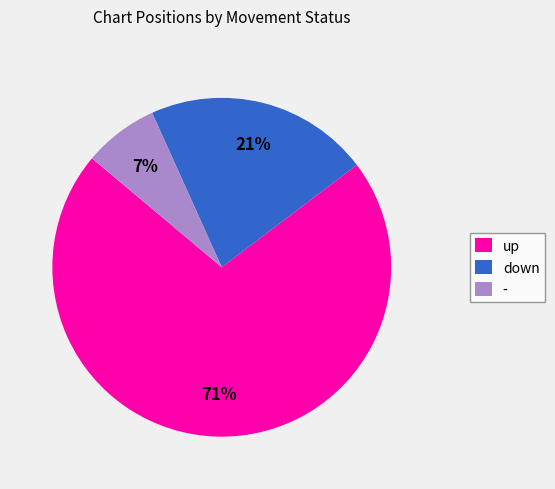

Approximately how many times larger is the value at - compared to down?

0.3